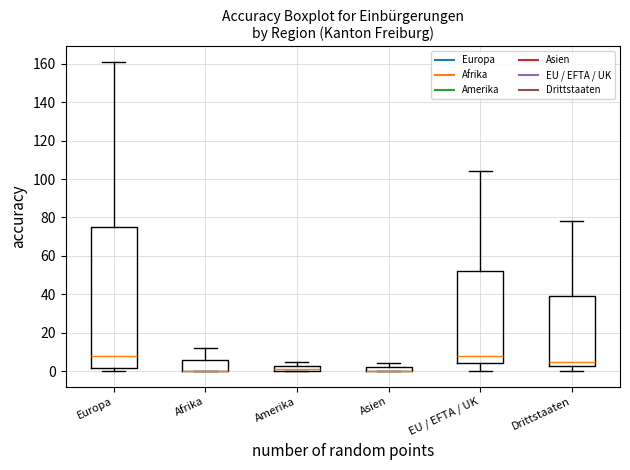

Where does the median line of the box for Drittstaaten sit on the y-axis? The values are not printed on the chart, so give them approximately, as read against the axis.

6